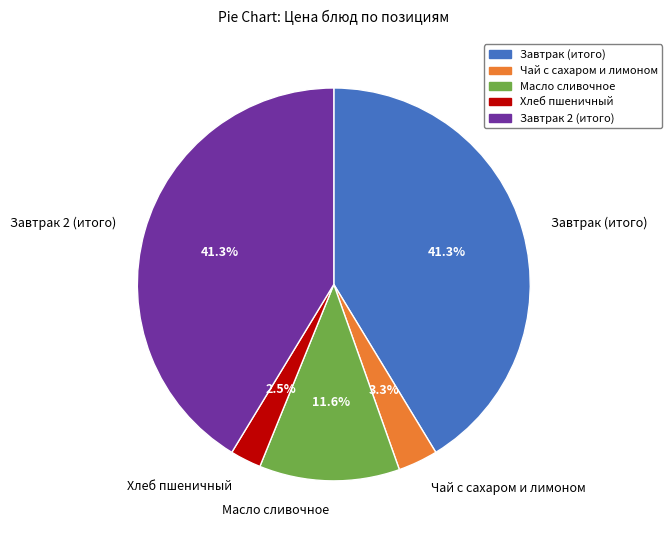

What percentage is the Масло сливочное slice, to the nearest percent?

12%